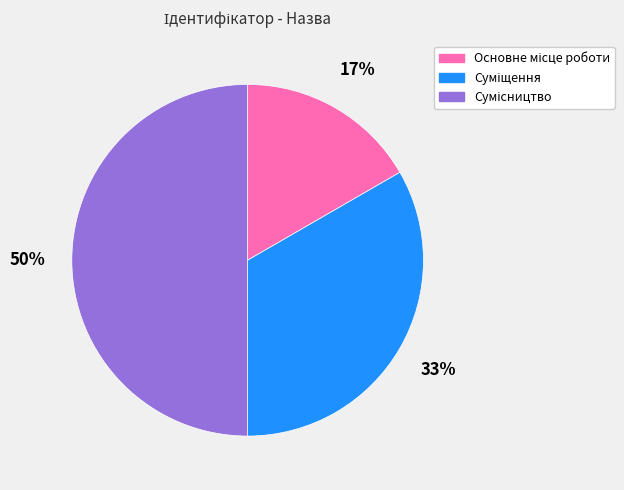

To the nearest percent, what is the difference between the largest and smallest slice percentages?

33%